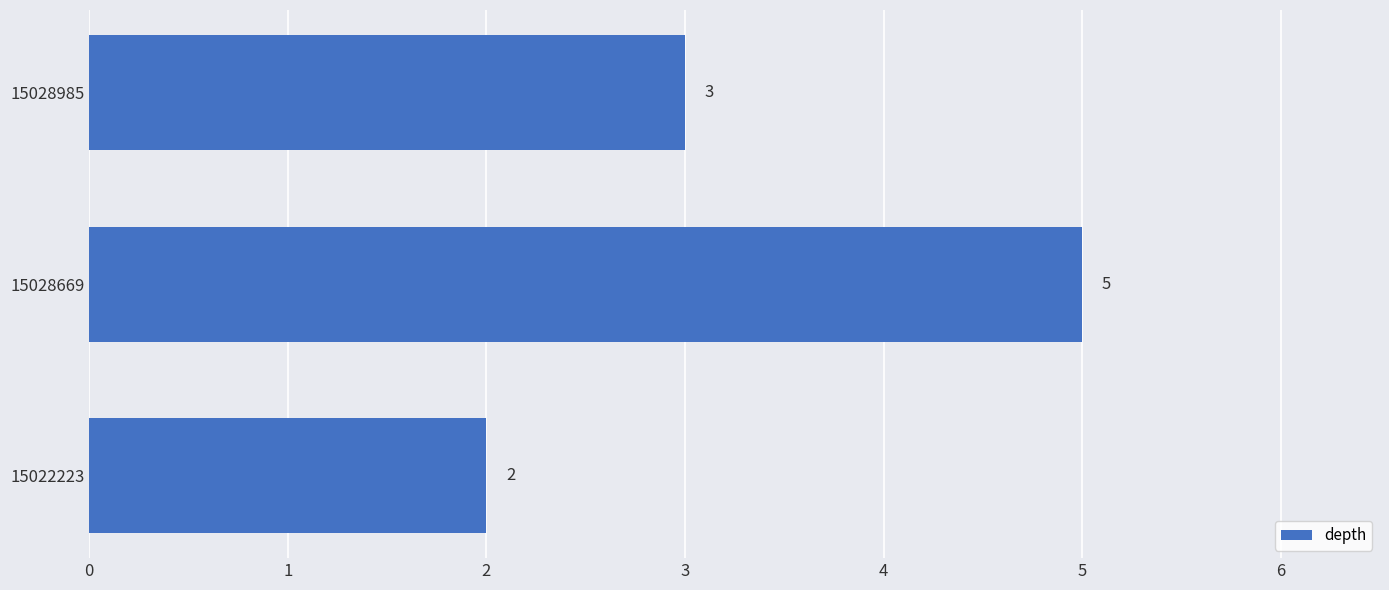

Is it true that the value at 15022223 is 3?

False